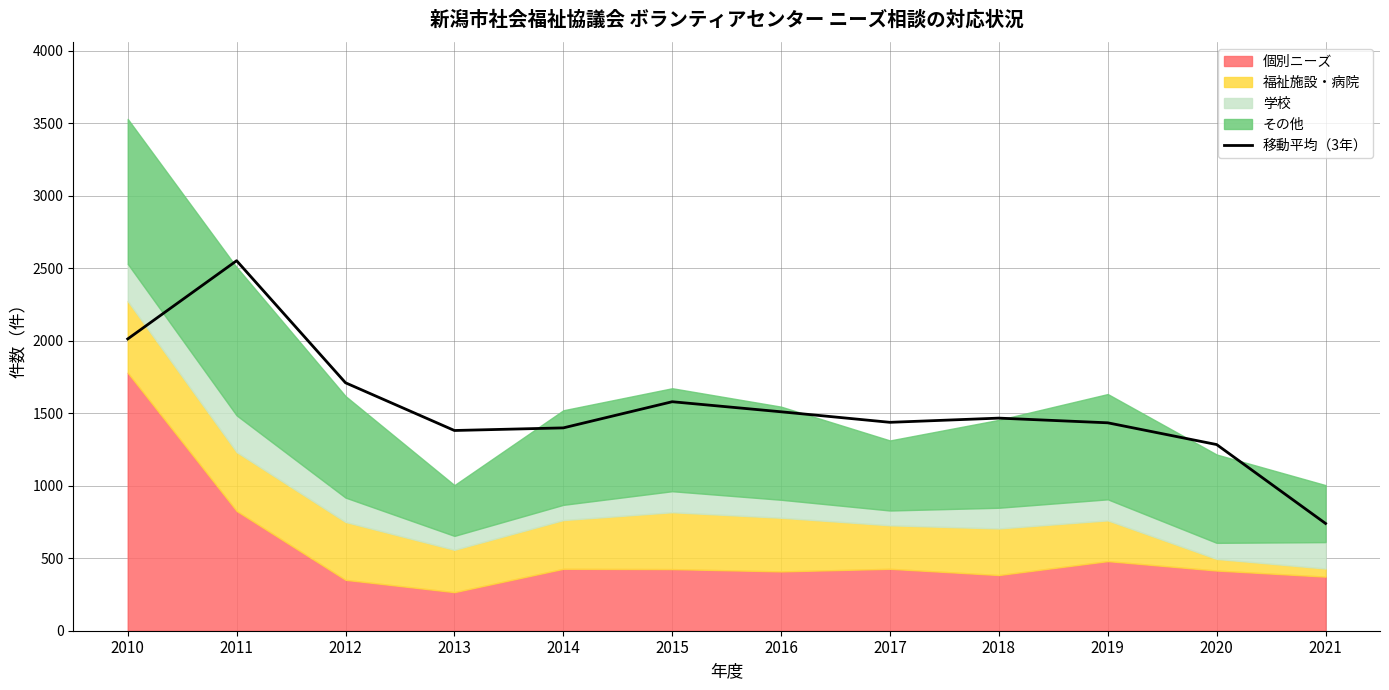

True or false: the data has more than 0 interior local peaks.

True